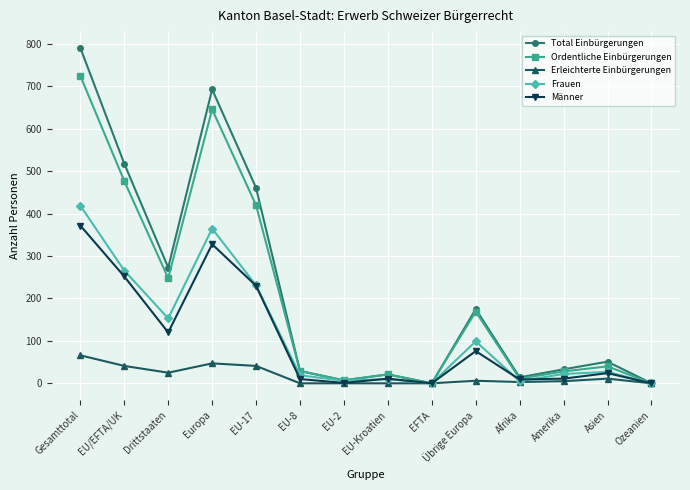

Which series has the widest spread of values?

Total Einbürgerungen